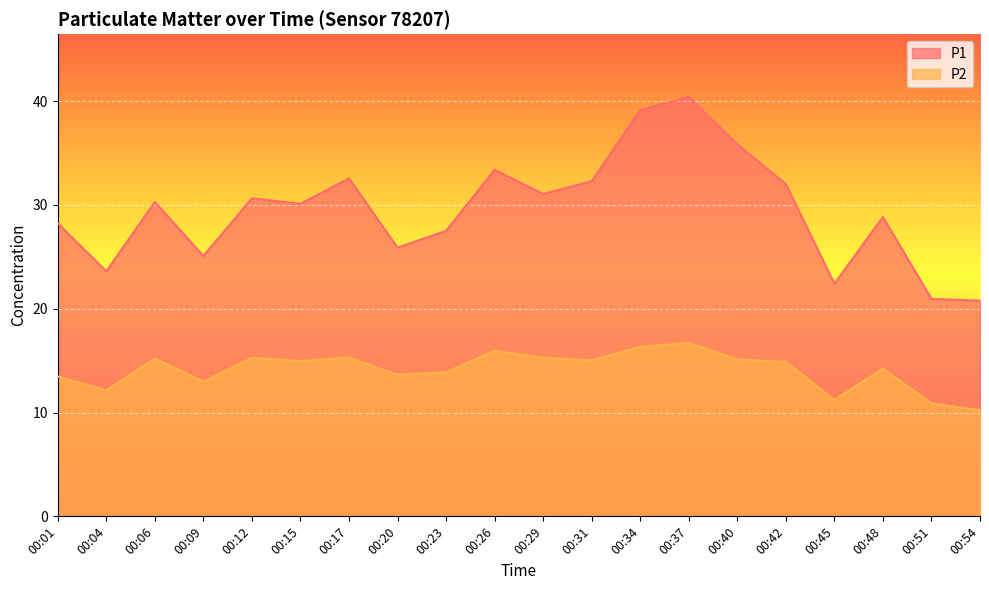

The value of P1 at 00:04 is 37.0. True or false?

False